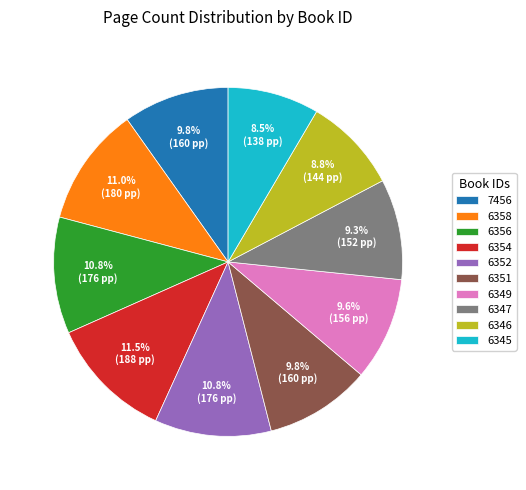

What percentage do 6349 and 6352 together represent?

20.4%